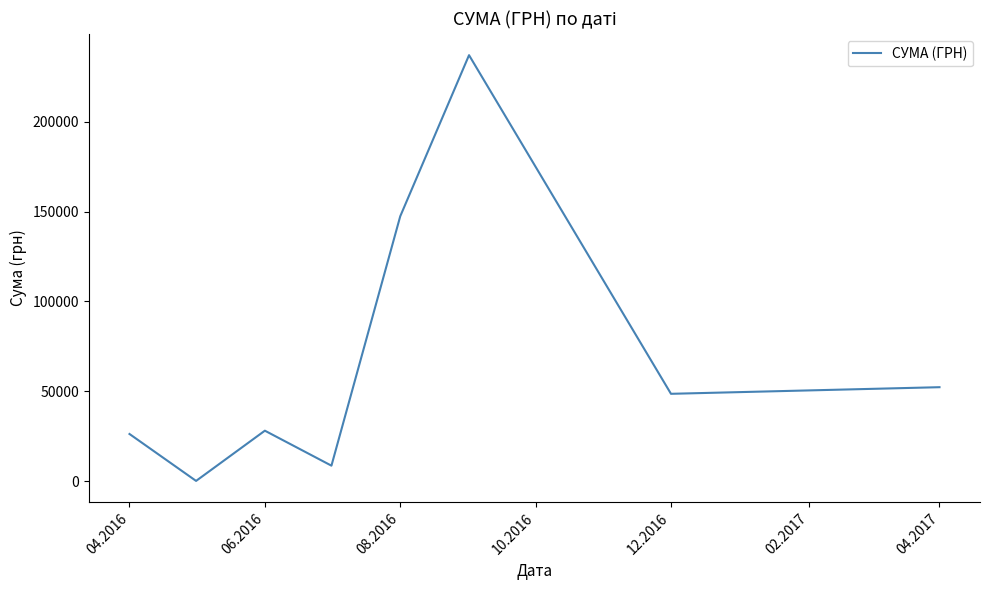

What is the average value?

68531.0